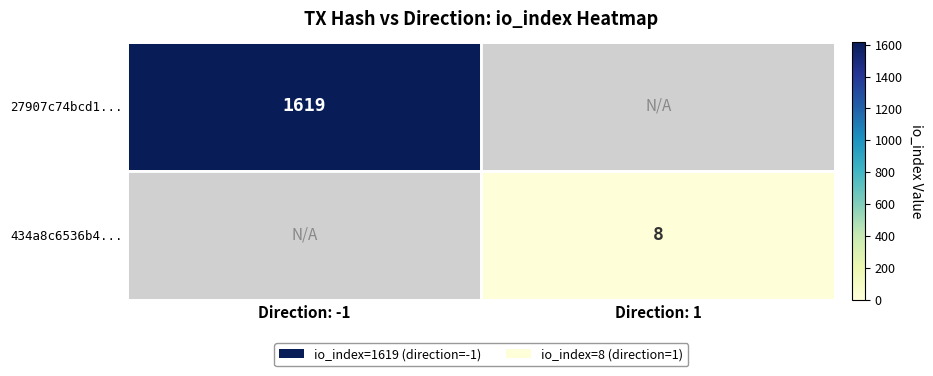

Count the number of categories in the chart.

2